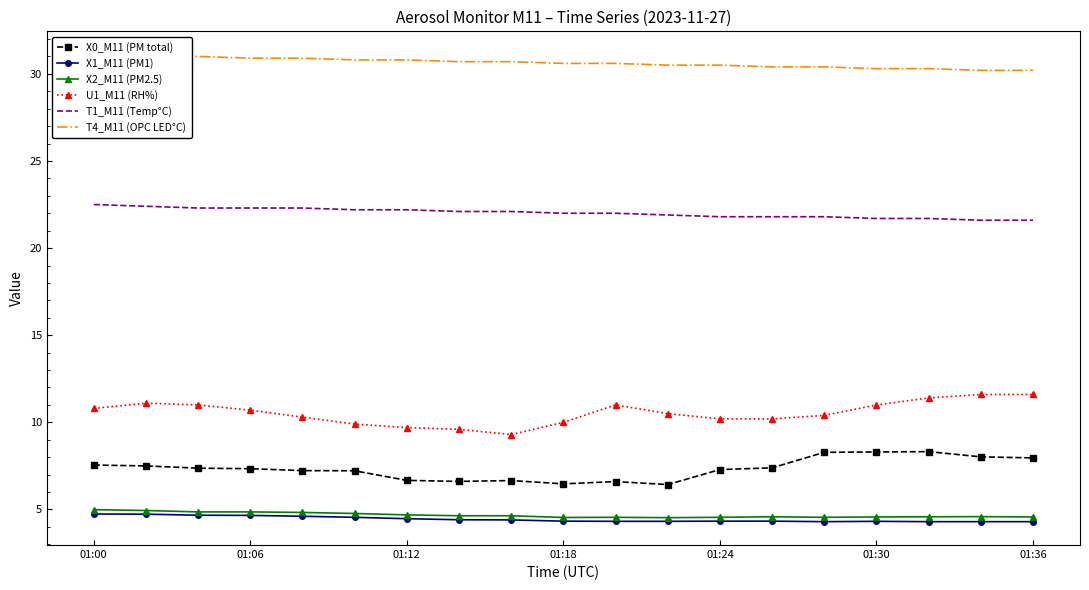

True or false: T1_M11 (Temp°C) and X0_M11 (PM total) cross at least once.

False